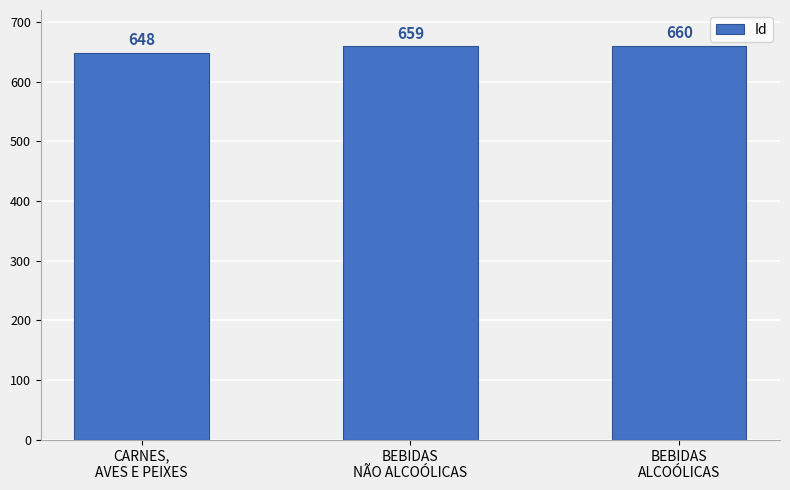

Reading right to left, what are all the values shown in this chart?

BEBIDAS
ALCOÓLICAS=660	BEBIDAS
NÃO ALCOÓLICAS=659	CARNES,
AVES E PEIXES=648